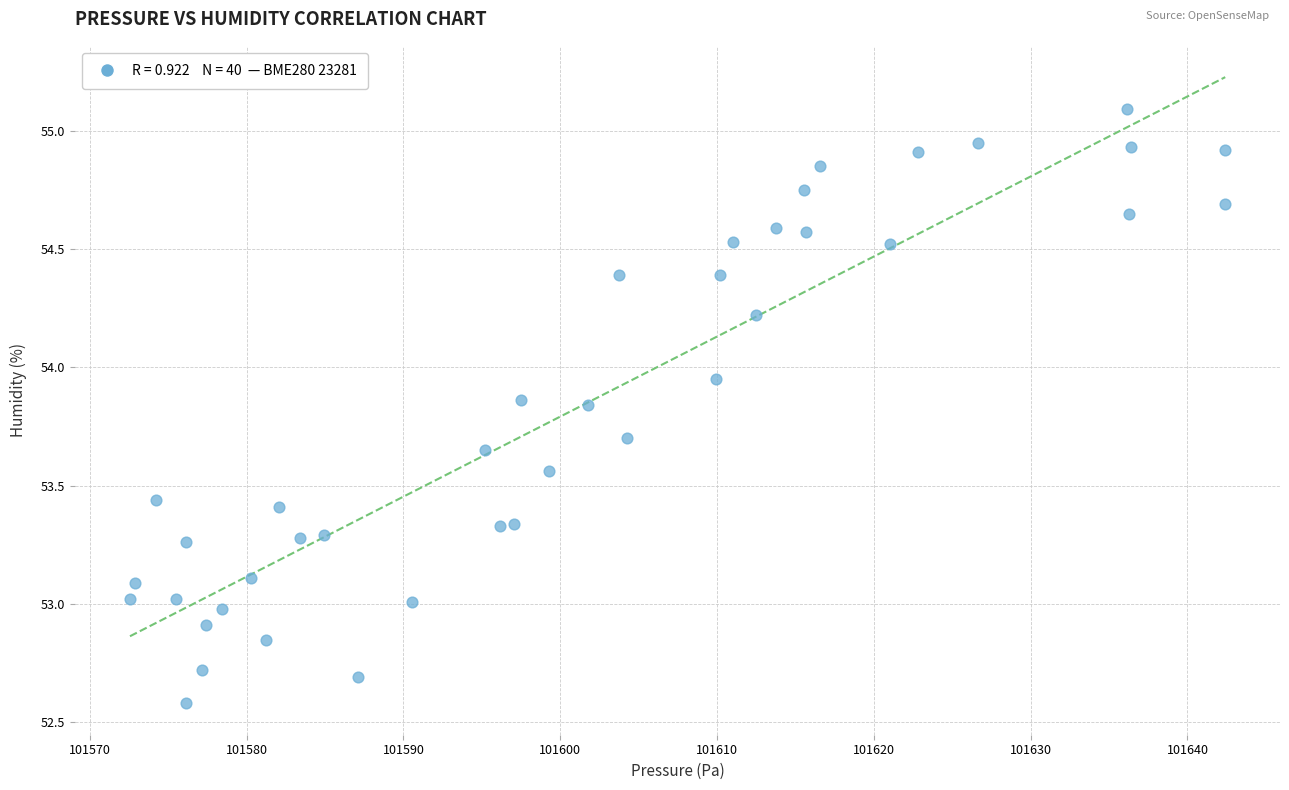

What is the range of Y values (max minus min)?

2.5